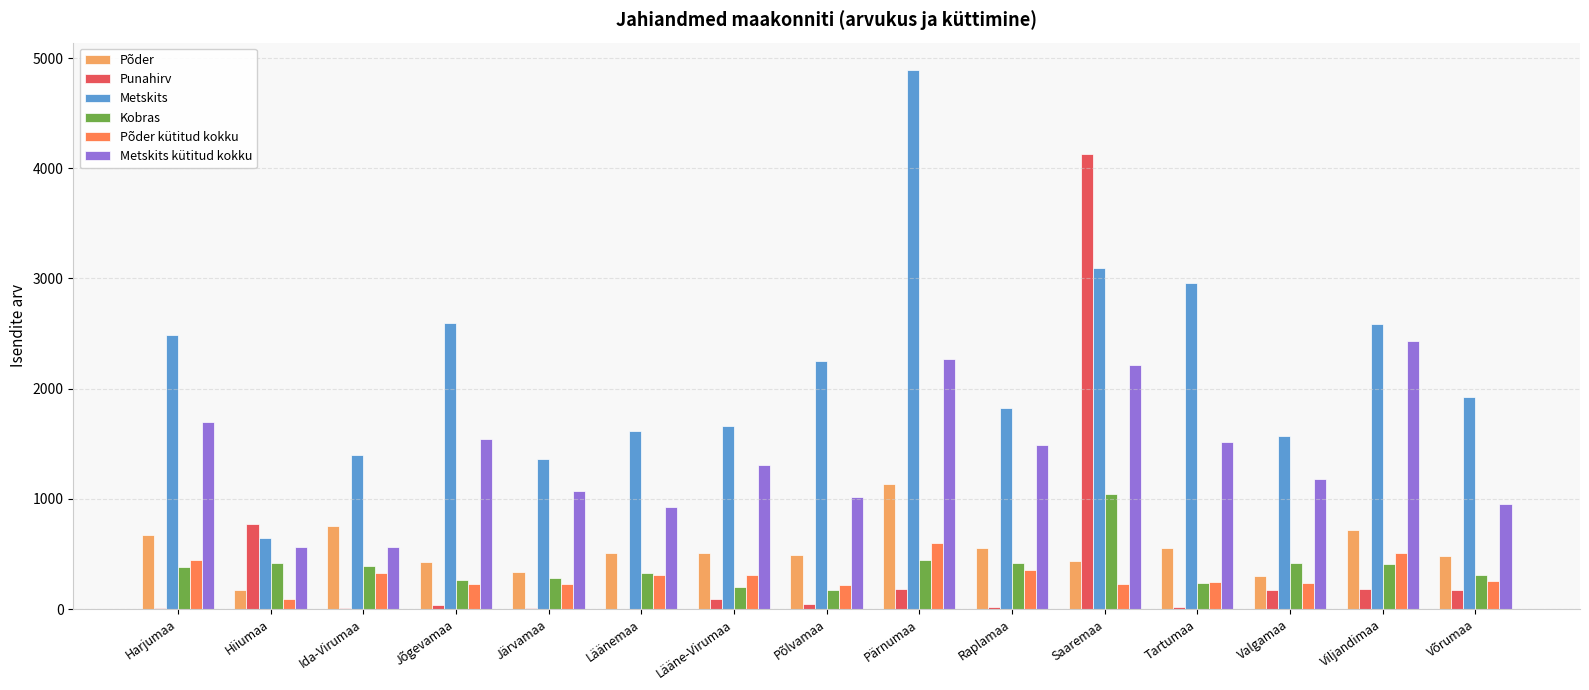

What value does the Põder series have at Harjumaa?

670